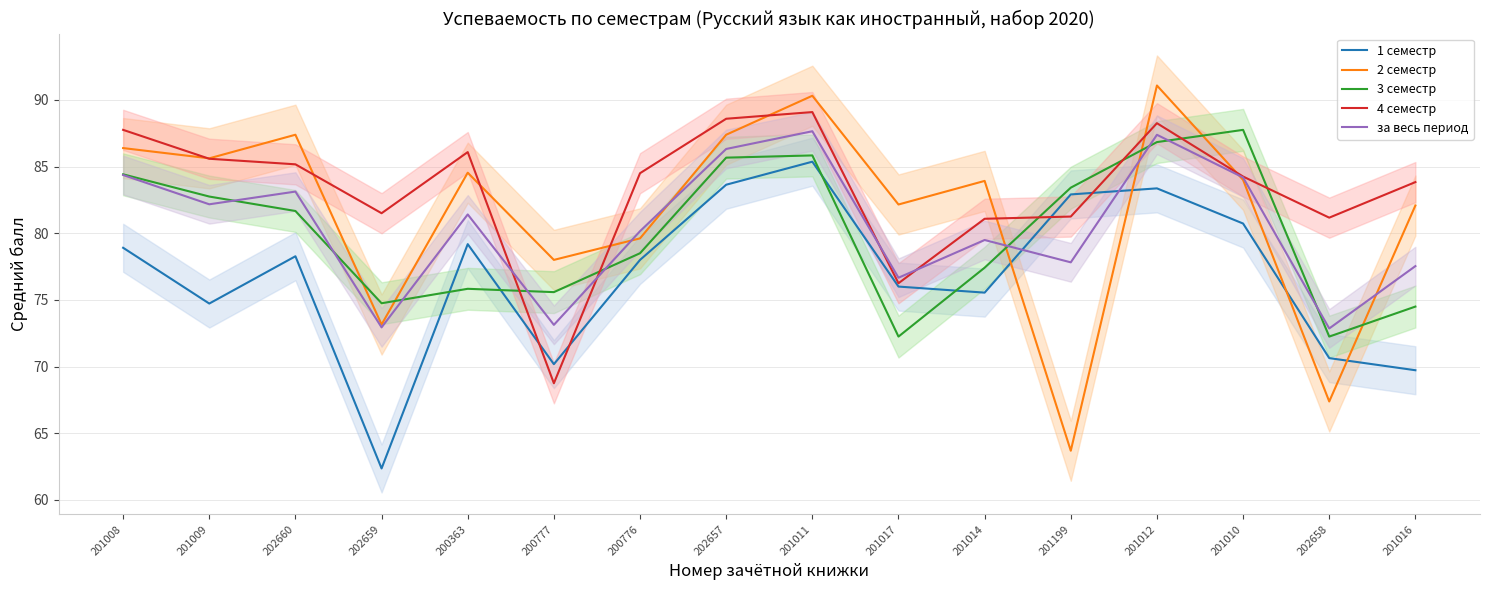

Is the value of 1 семестр at 200776 greater than the value of за весь период at 200776?

No